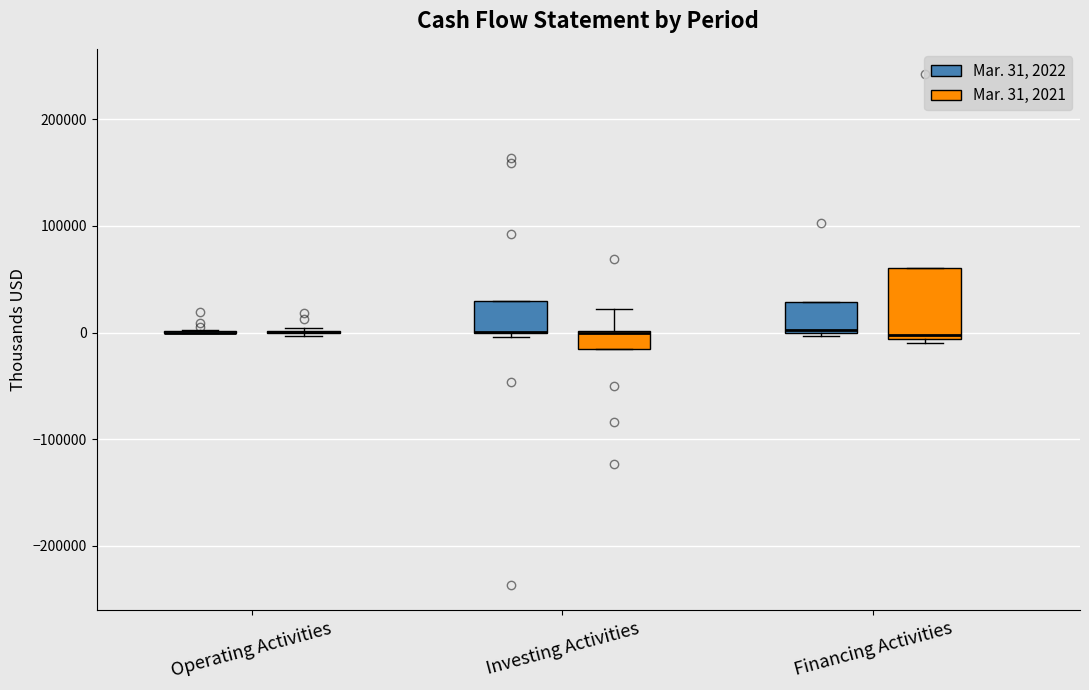

Reading left to right, transcribe this box plot: for each box, give where its median line is, the range the box spans, and where its two whiskers end, as read against the y-axis. The values are not printed on the chart, so give them approximately, as read against the axis.

Operating Activities (Mar. 31, 2022): box collapsed to a line at 0, whiskers 0 to 0
Operating Activities (Mar. 31, 2021): box collapsed to a line at 0, whiskers 0 to 0
Investing Activities (Mar. 31, 2022): median 0 (drawn on the box's lower edge), box 0 to 30000, whiskers 0 (just below the box's lower edge) to 30000
Investing Activities (Mar. 31, 2021): median 0 (drawn on the box's upper edge), box -10000 to 0, whiskers -10000 to 20000
Financing Activities (Mar. 31, 2022): median 0, box 0 to 30000, whiskers 0 to 30000
Financing Activities (Mar. 31, 2021): median 0, box -10000 to 60000, whiskers -10000 (just below the box's lower edge) to 60000